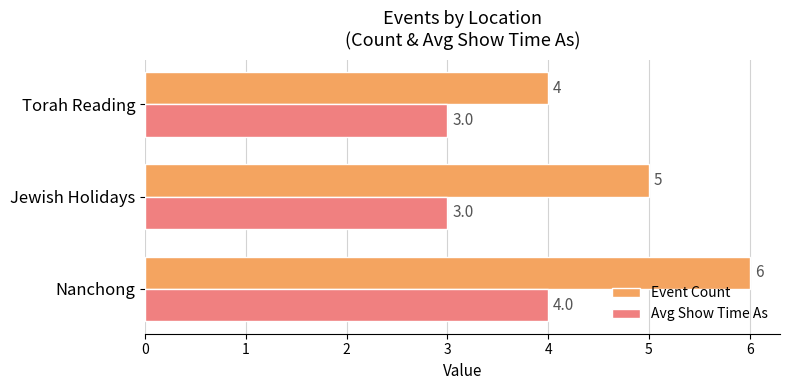

Which series has the widest spread of values?

Event Count